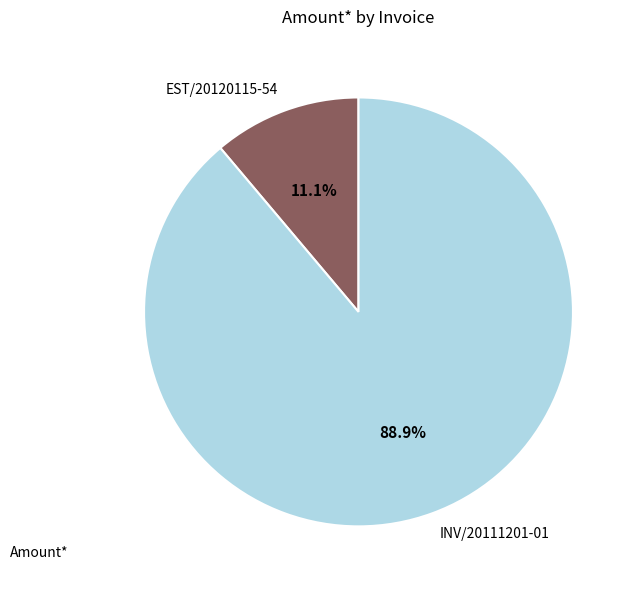

True or false: EST/20120115-54 accounts for 11% of the total.

True